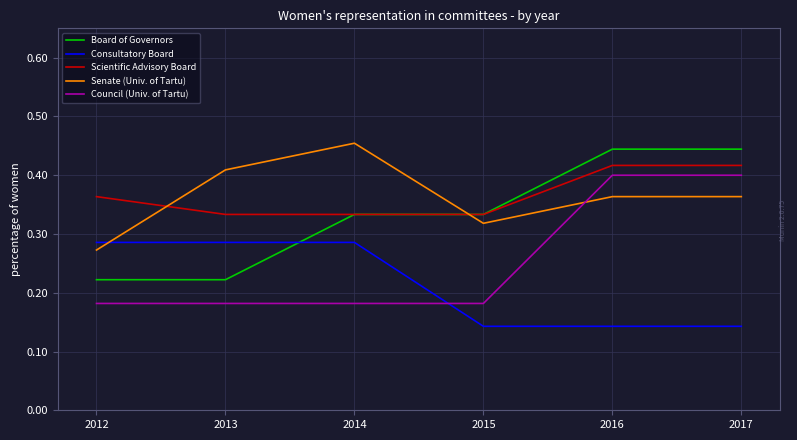

Between which two adjacent categories do Senate (Univ. of Tartu) and Board of Governors first intersect?

2014 and 2015